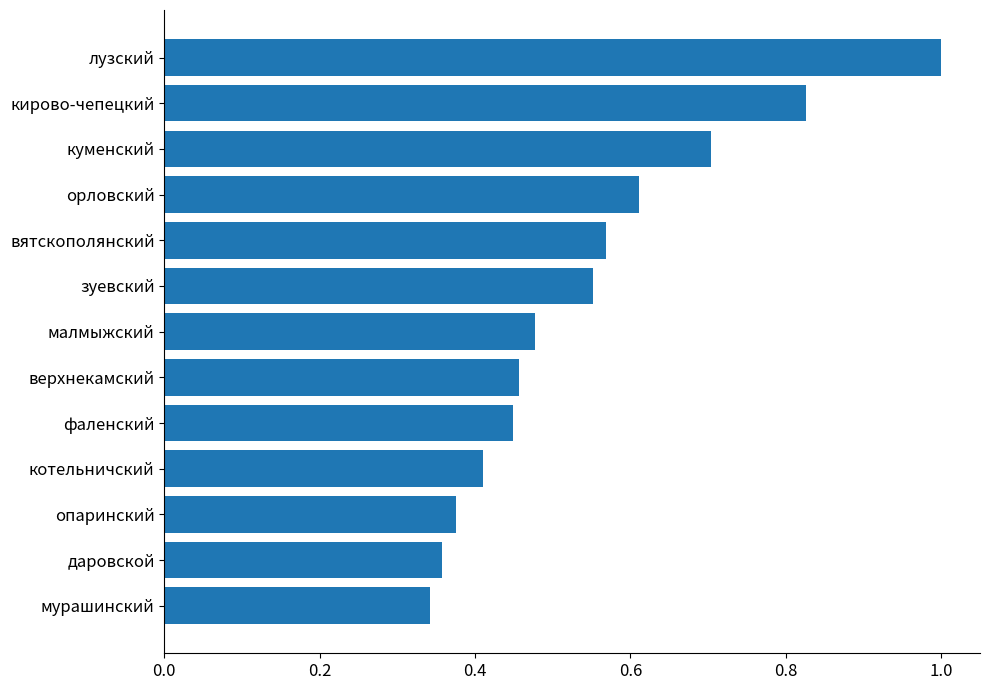

Which category has the highest value across all series?

лузский